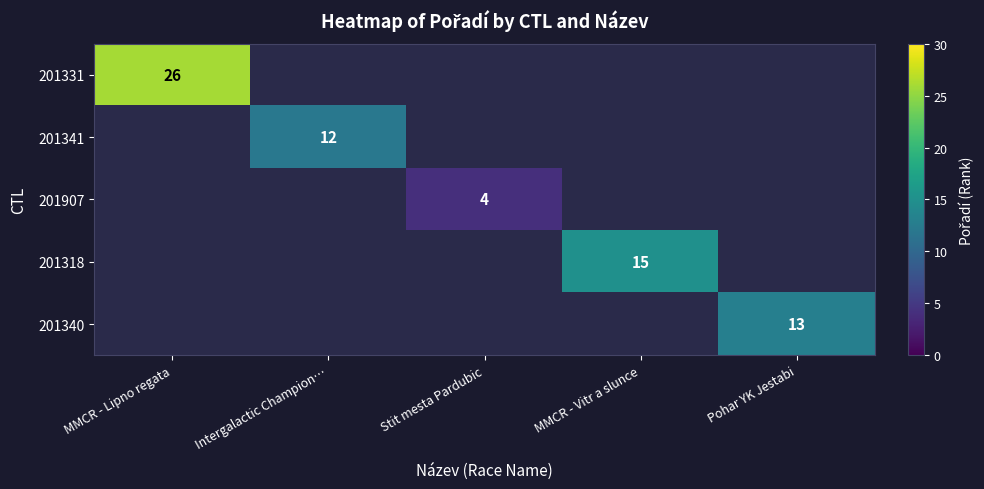

How many categories are shown in the chart?

5